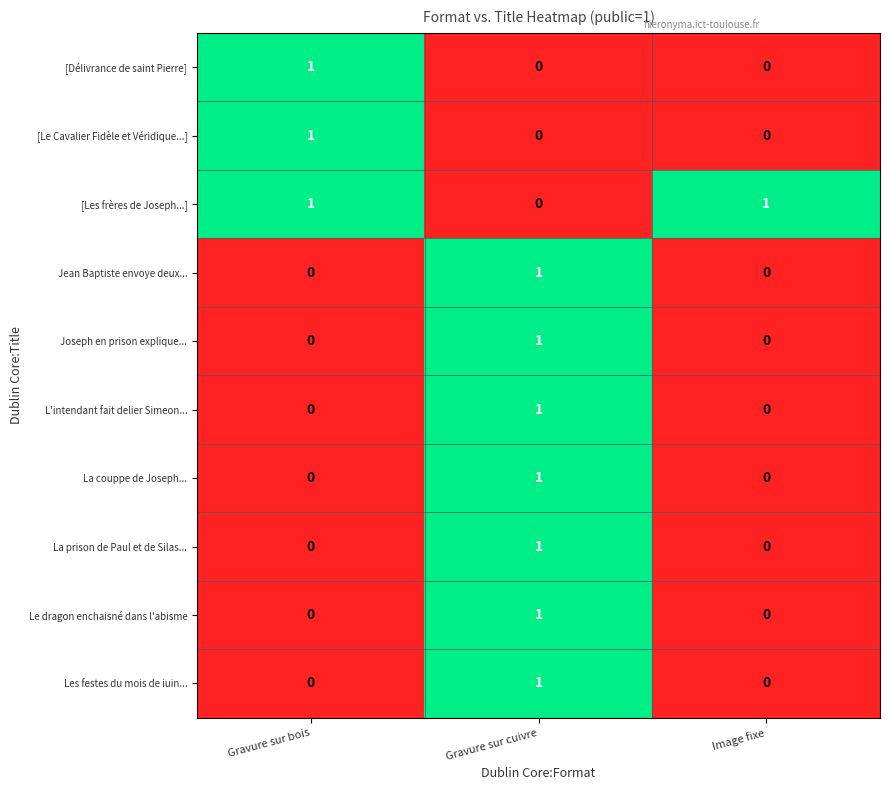

True or false: La couppe de Joseph... has a value of 0 at Gravure sur bois.

True